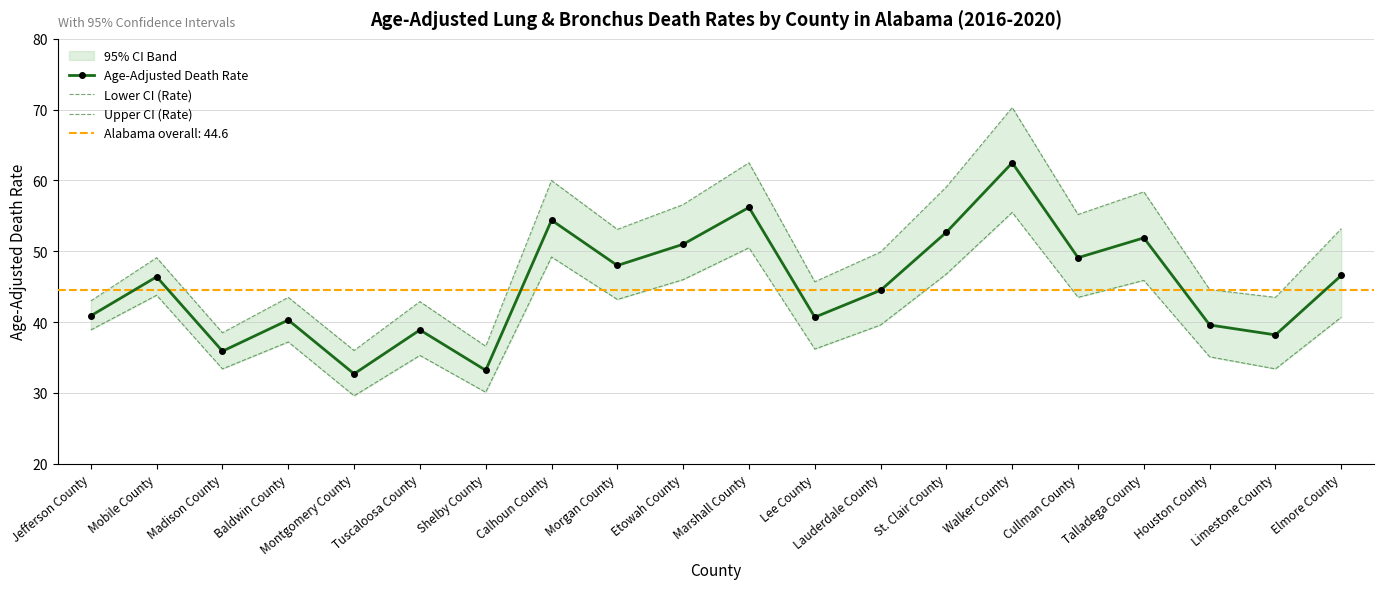

How many values in the Lower CI (Rate) series are below 40?

10